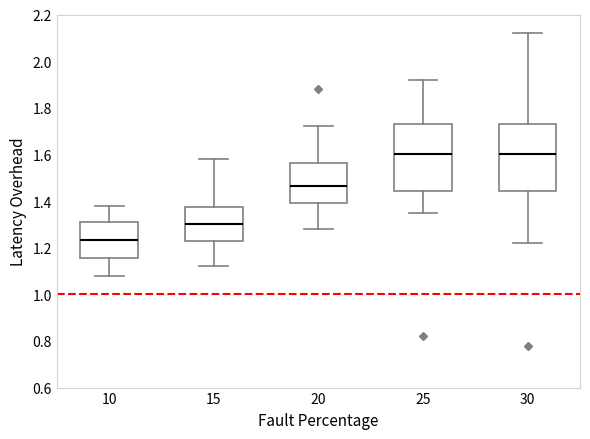

Reading left to right, read every box against the y-axis: the position of its median line, the range the box covers, and the ends of its whiskers. The values are not printed on the chart, so give them approximately, as read against the axis.

10: median 1.24, box 1.16 to 1.32, whiskers 1.08 to 1.38
15: median 1.30, box 1.22 to 1.38, whiskers 1.12 to 1.58
20: median 1.46, box 1.40 to 1.56, whiskers 1.28 to 1.72
25: median 1.60, box 1.44 to 1.74, whiskers 1.36 to 1.92
30: median 1.60, box 1.44 to 1.74, whiskers 1.22 to 2.12